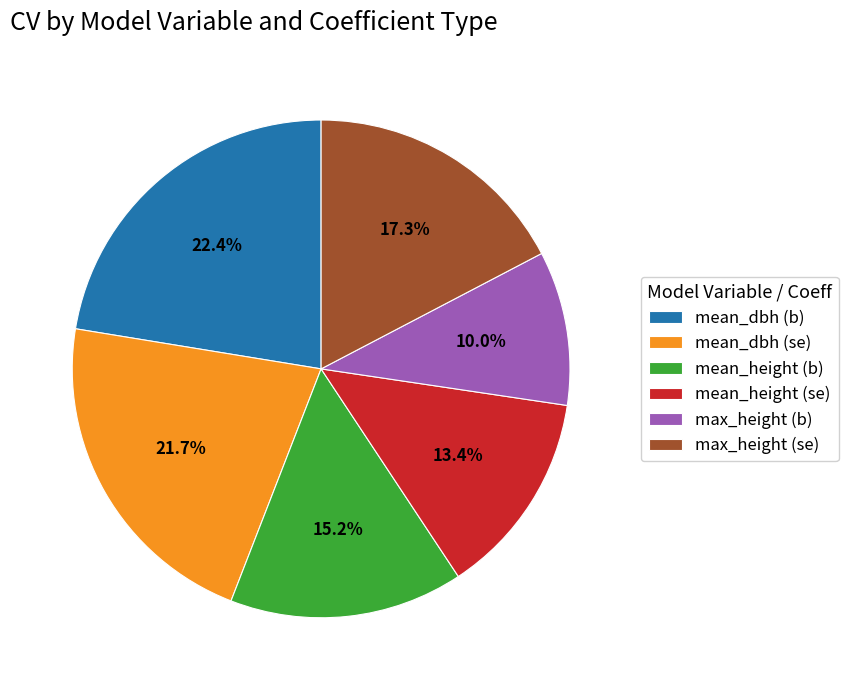

To the nearest percent, what is the difference between the mean_height (se) and max_height (se) slice percentages?

4%